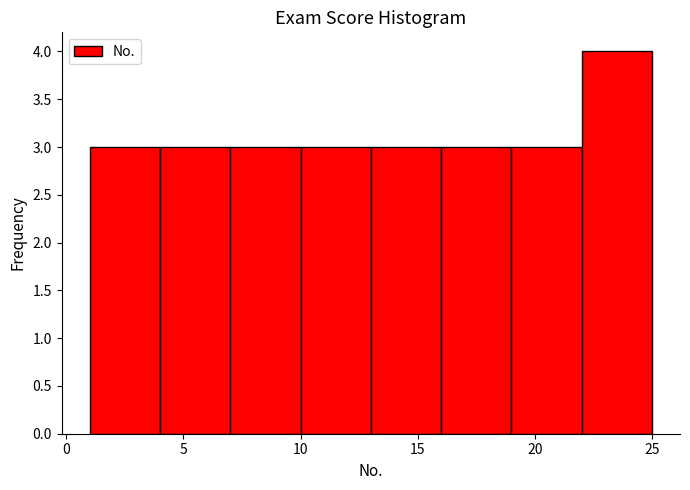

Reading left to right, list every bar in this chart as the range it spans on the x-axis followed by its height. The values are not printed on the chart, so give them approximately, as read against the axis.

1 to 4: 3
4 to 7: 3
7 to 10: 3
10 to 13: 3
13 to 16: 3
16 to 19: 3
19 to 22: 3
22 to 25: 4